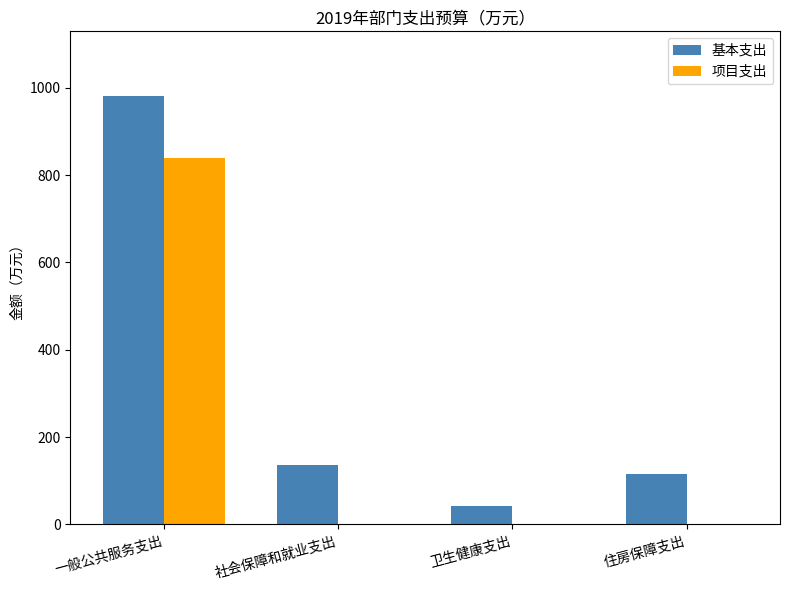

At which category is the sum across all series the highest?

一般公共服务支出